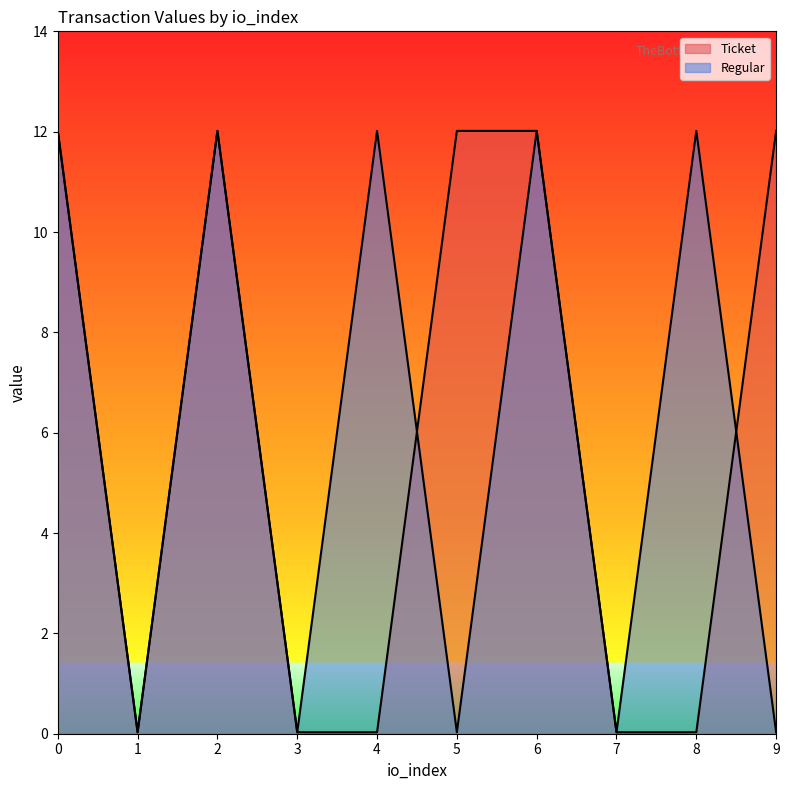

Rank the categories by Regular value from highest to lowest.

0, 2, 4, 6, 8, 1, 3, 5, 7, 9